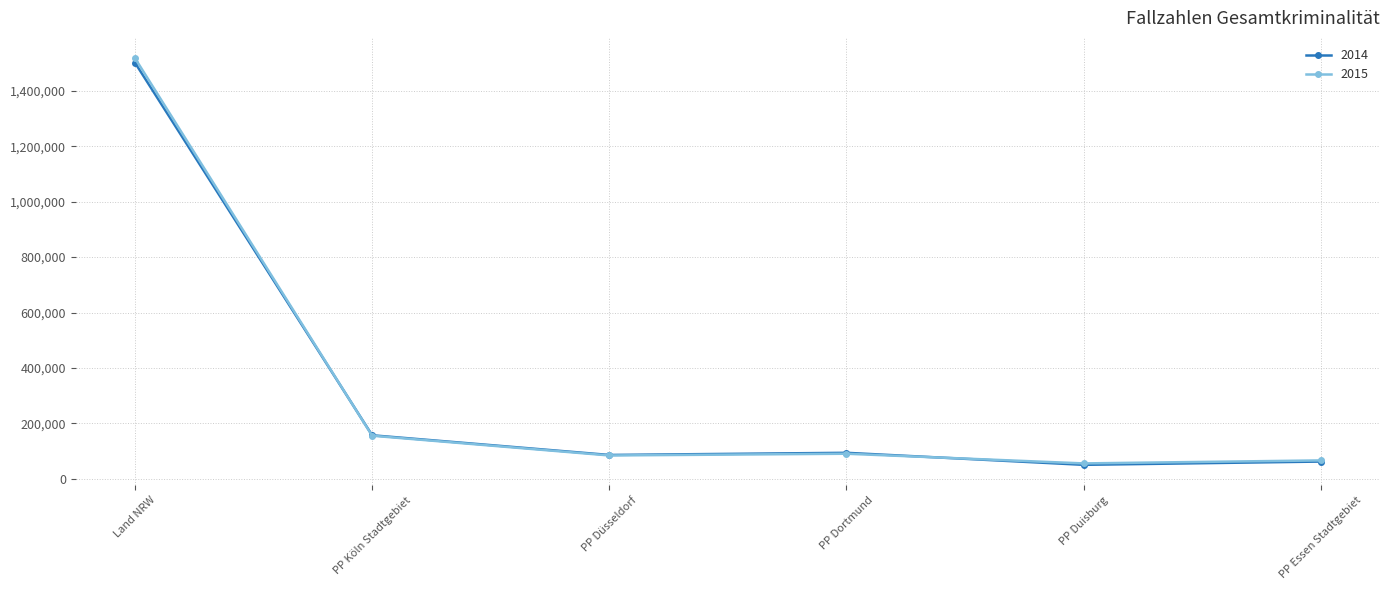

Which series has the widest spread of values?

2015